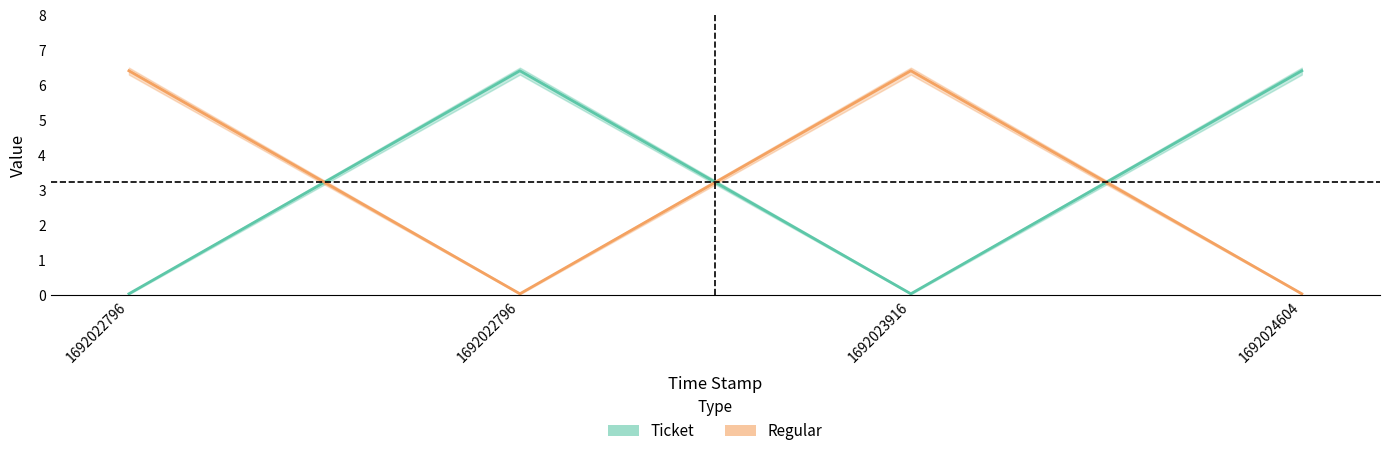

Does the chart display data point markers on the line(s)?

No